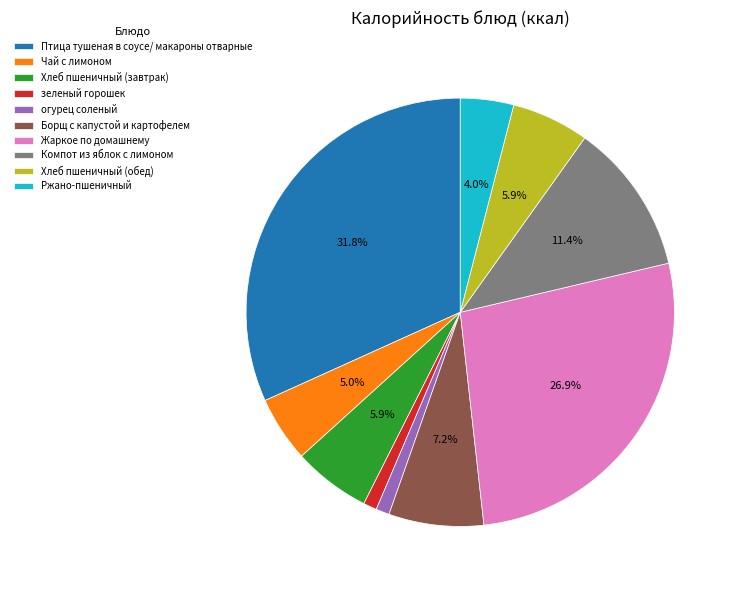

The Чай с лимоном slice represents 5% of the pie. True or false?

True